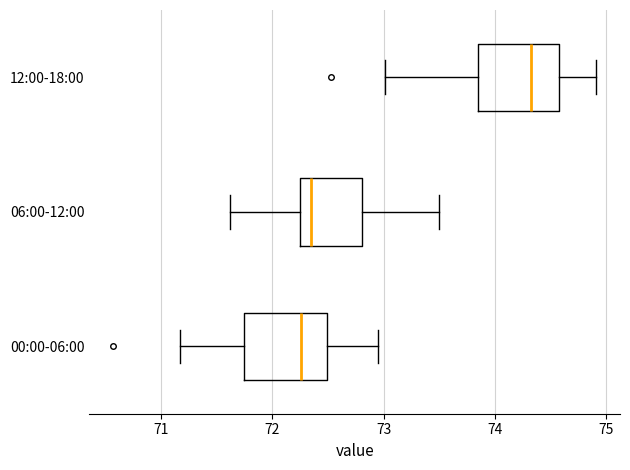

Reading bottom to top, read every box against the x-axis: the position of its median line, the range the box covers, and the ends of its whiskers. The values are not printed on the chart, so give them approximately, as read against the axis.

00:00-06:00: median 72.3, box 71.7 to 72.5, whiskers 71.2 to 73.0
06:00-12:00: median 72.4, box 72.3 to 72.8, whiskers 71.6 to 73.5
12:00-18:00: median 74.3, box 73.8 to 74.6, whiskers 73.0 to 74.9